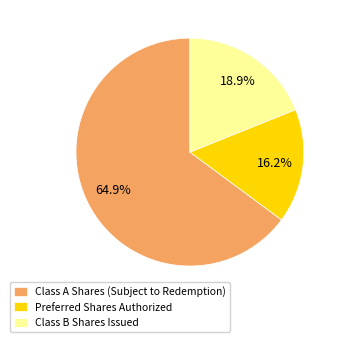

How many slices are in this pie chart?

3